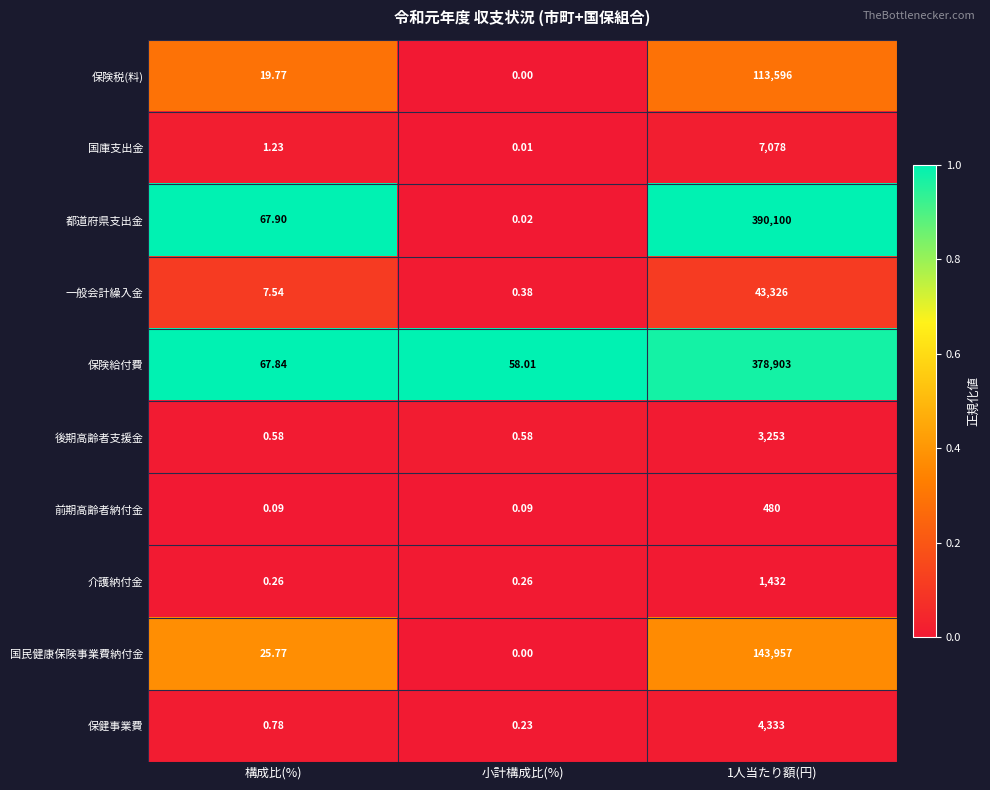

At which label does 都道府県支出金 first exceed 67?

構成比(%)